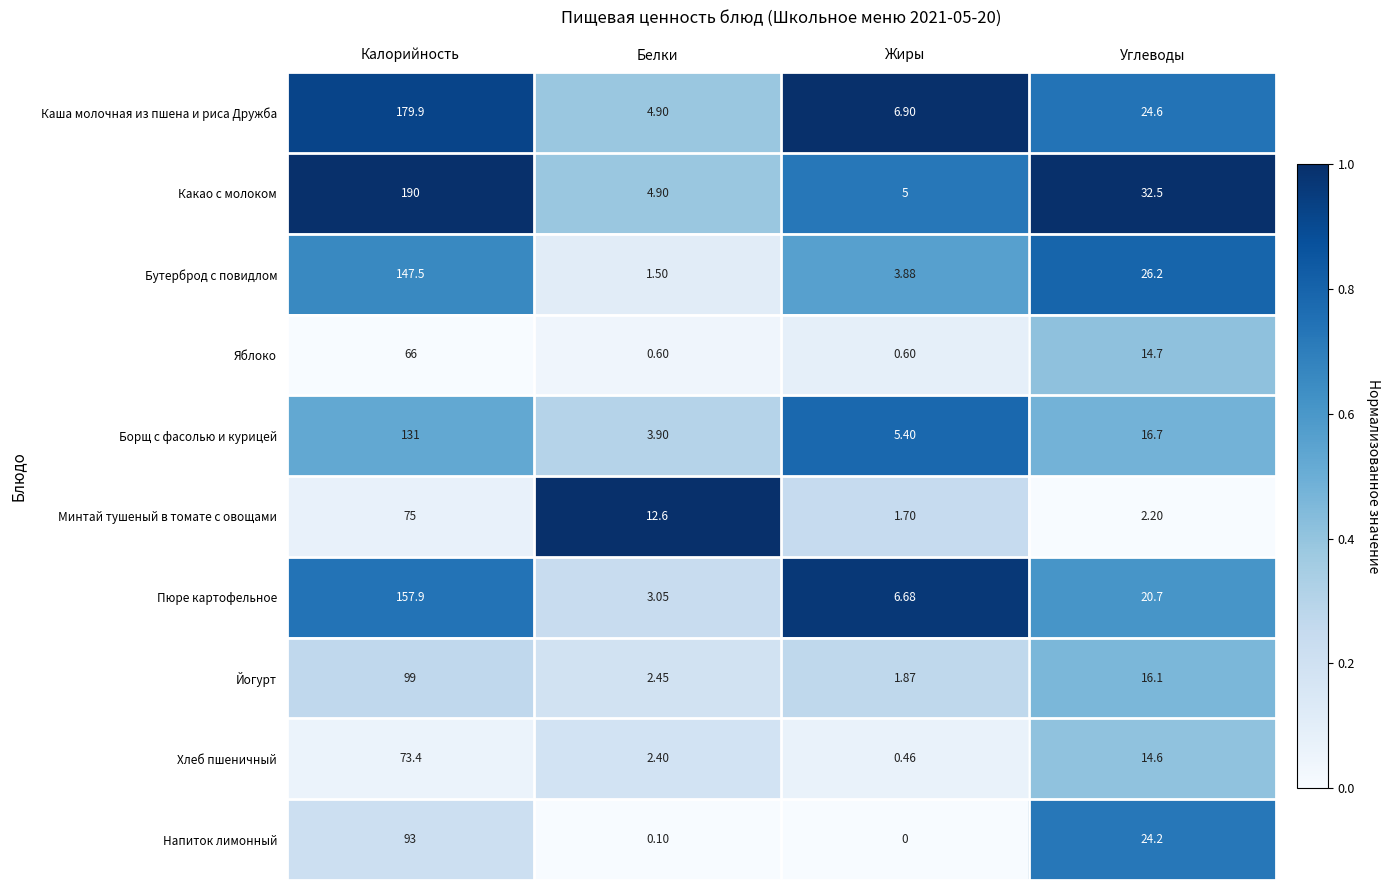

At which category is the sum across all series the highest?

Калорийность